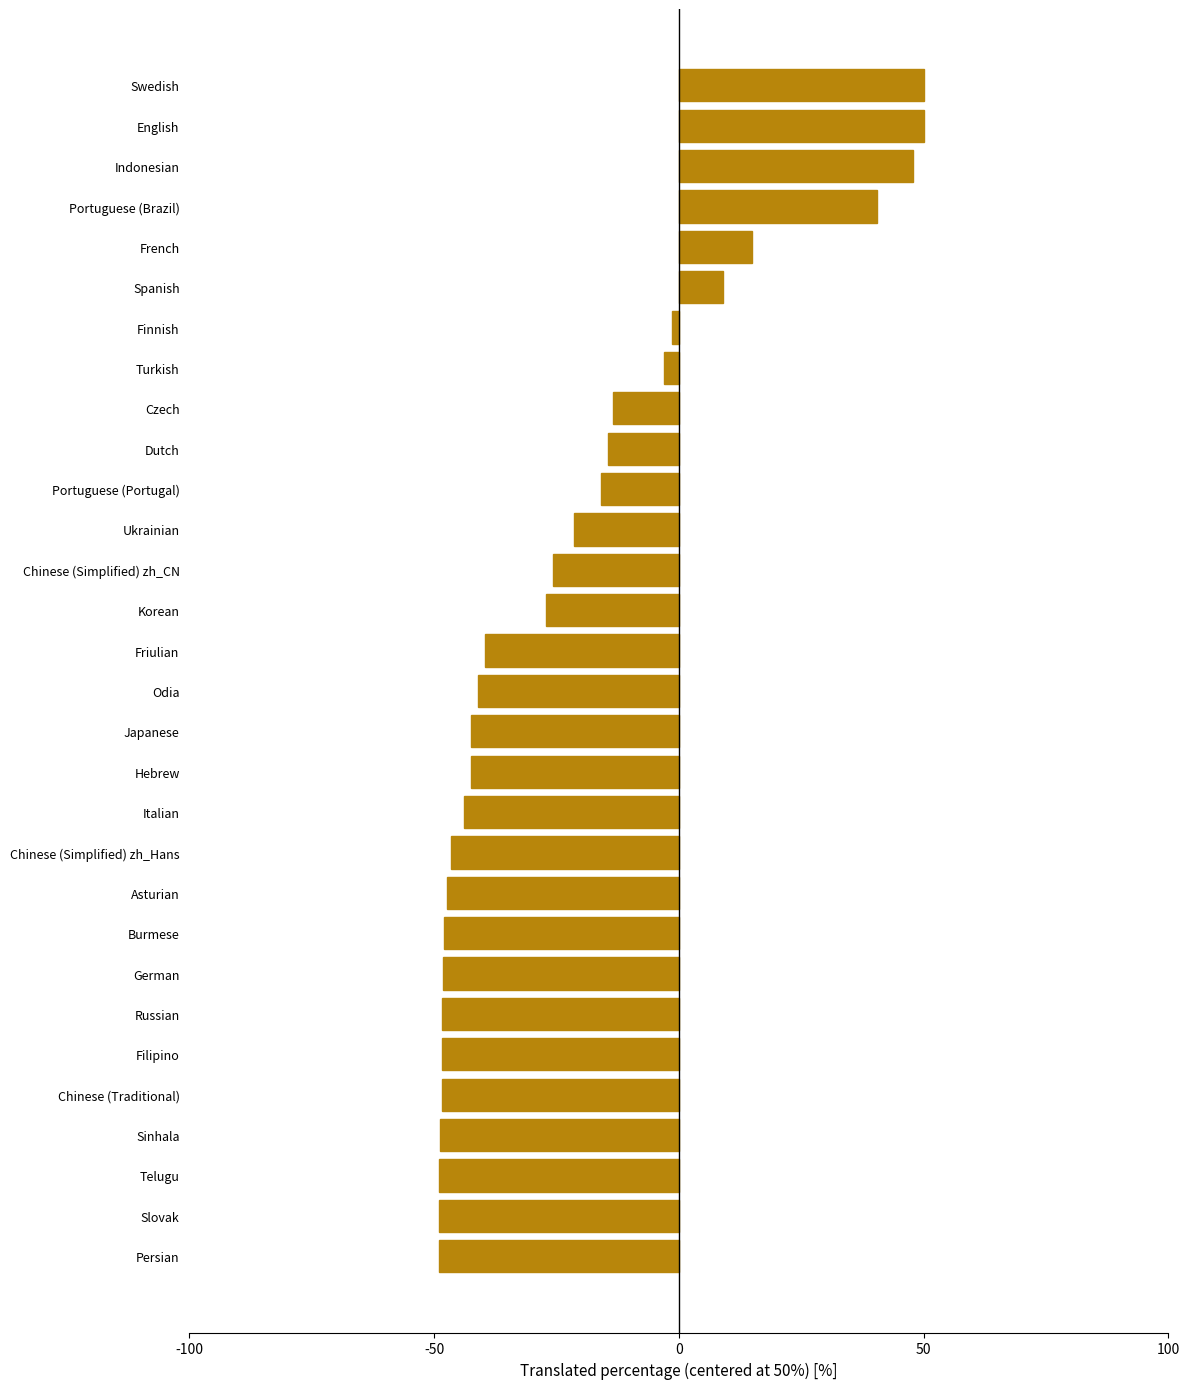

Which has a higher value, Swedish or Telugu?

Swedish